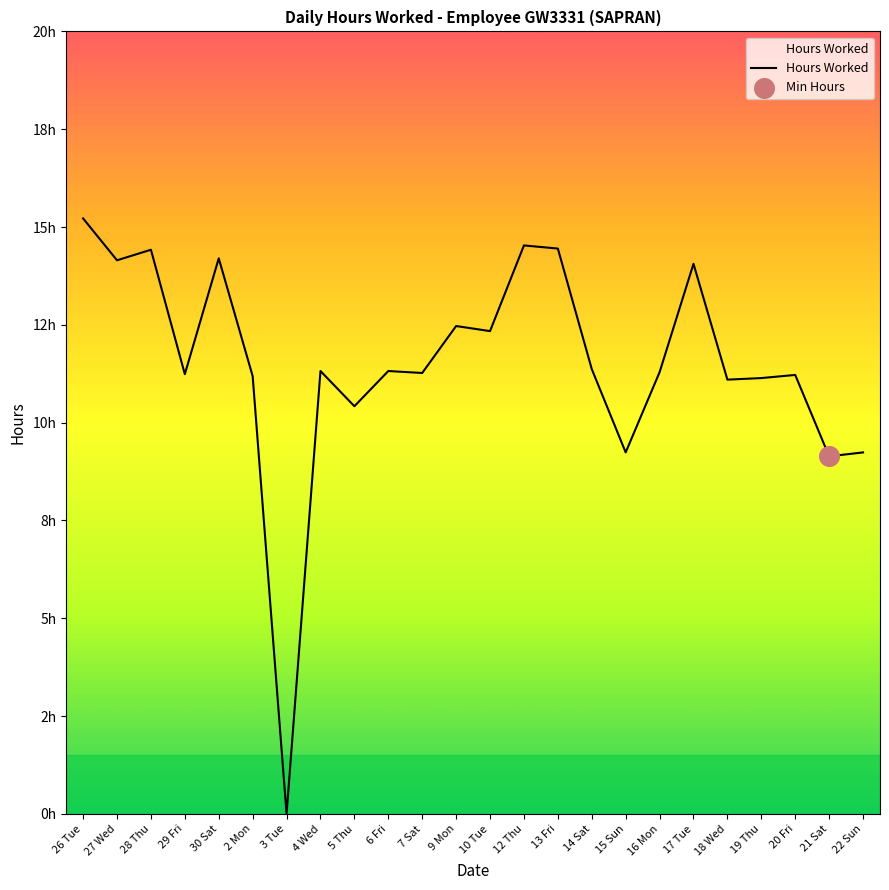

Approximately how many times larger is the value at 14 Sat compared to 6 Fri?

1.0